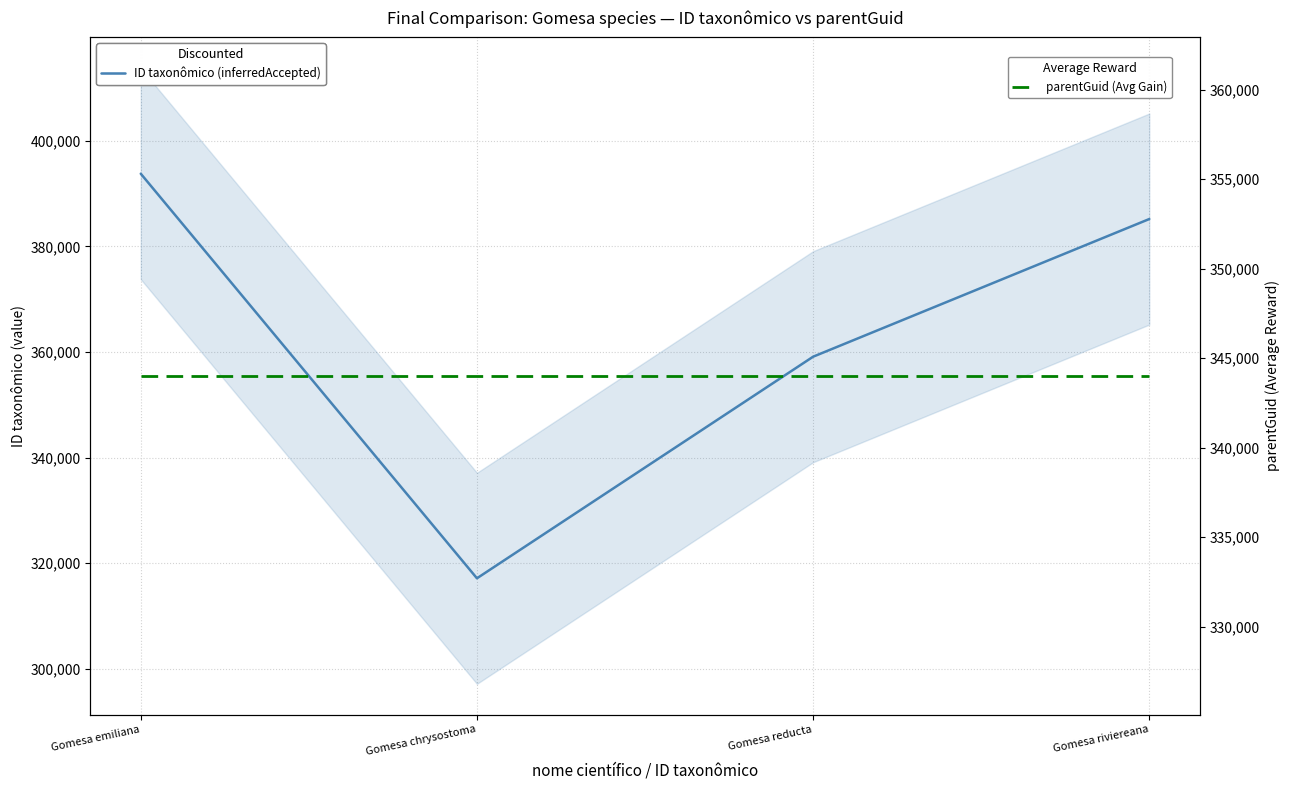

Does the chart display data point markers on the line(s)?

No